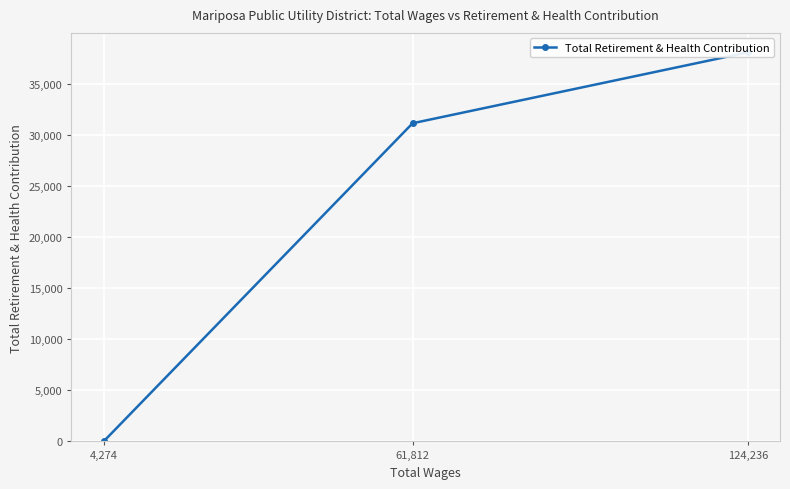

What is the difference between the values at 4,274 and 61,812?

31119